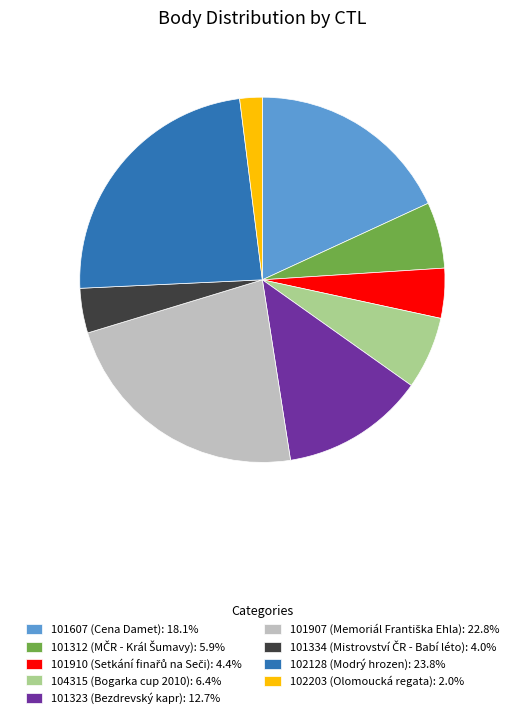

Combined, do 102128 and 101907 account for over 50%?

No